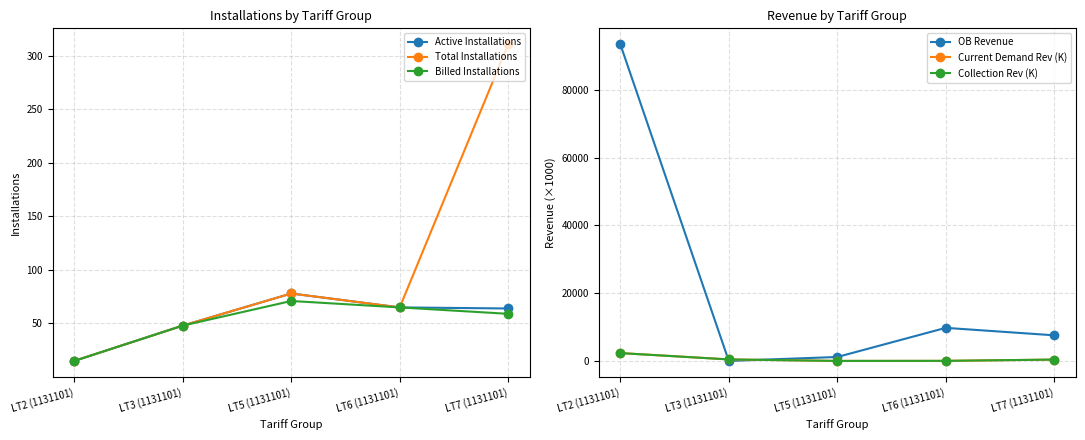

At how many categories does at least one series exceed 23481?

1